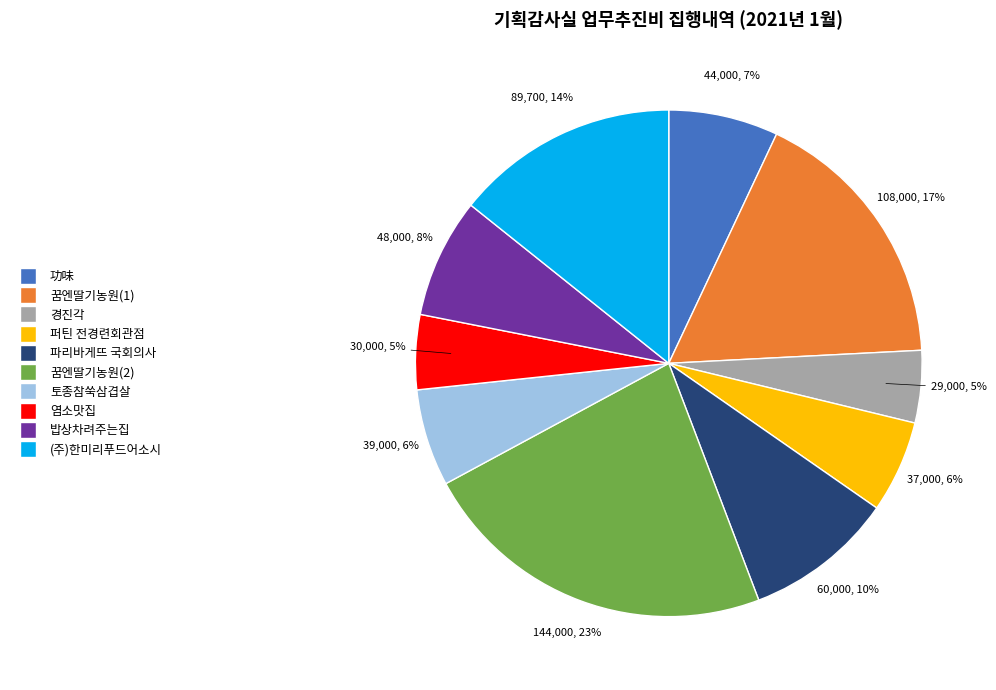

Which has a higher value, 꿈엔딸기농원(1) or 퍼틴 전경련회관점?

꿈엔딸기농원(1)